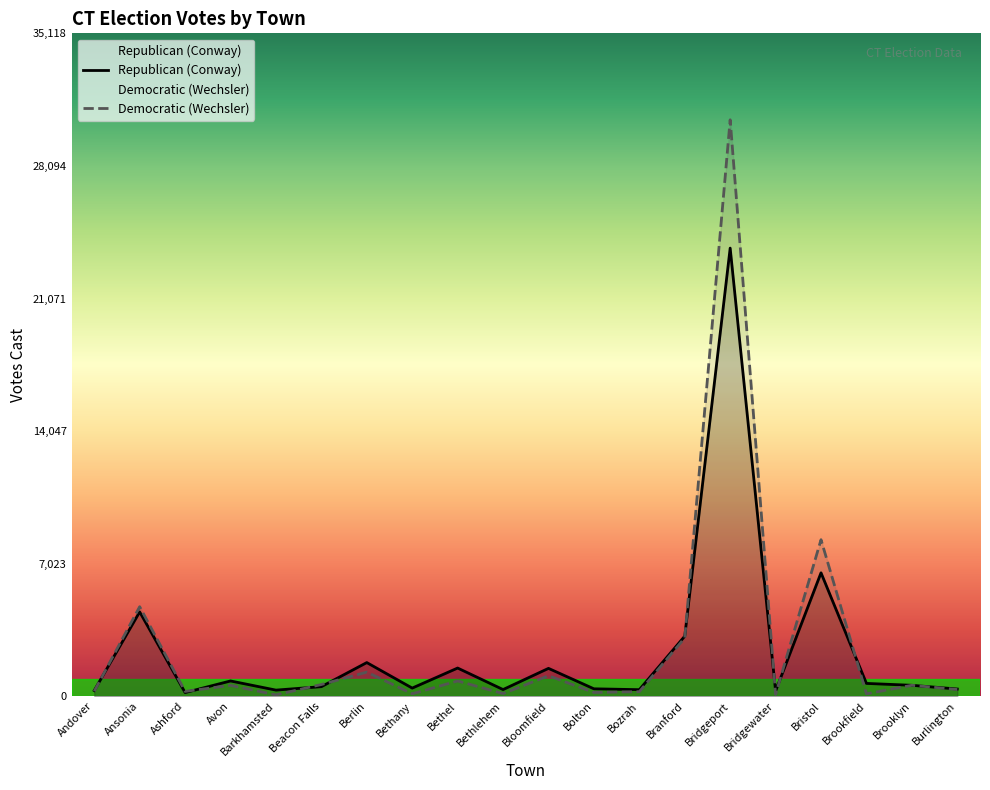

How many intersections are there between Democratic (Wechsler) and Republican (Conway)?

10